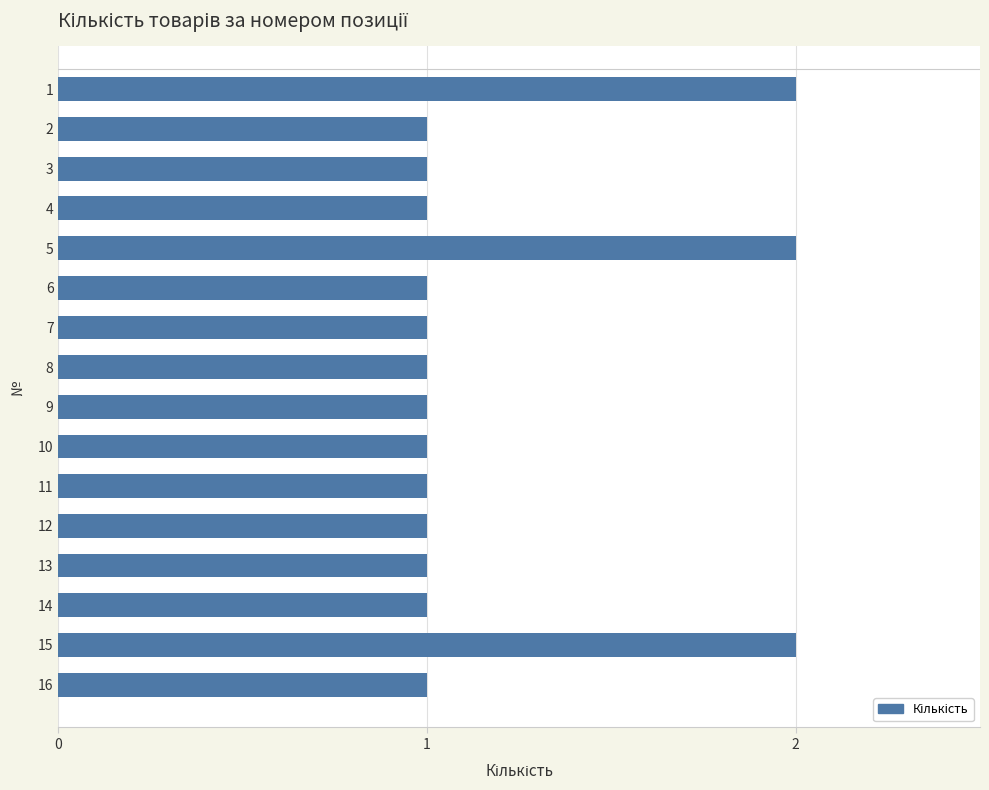

Is it true that the value at 9 is 1?

True